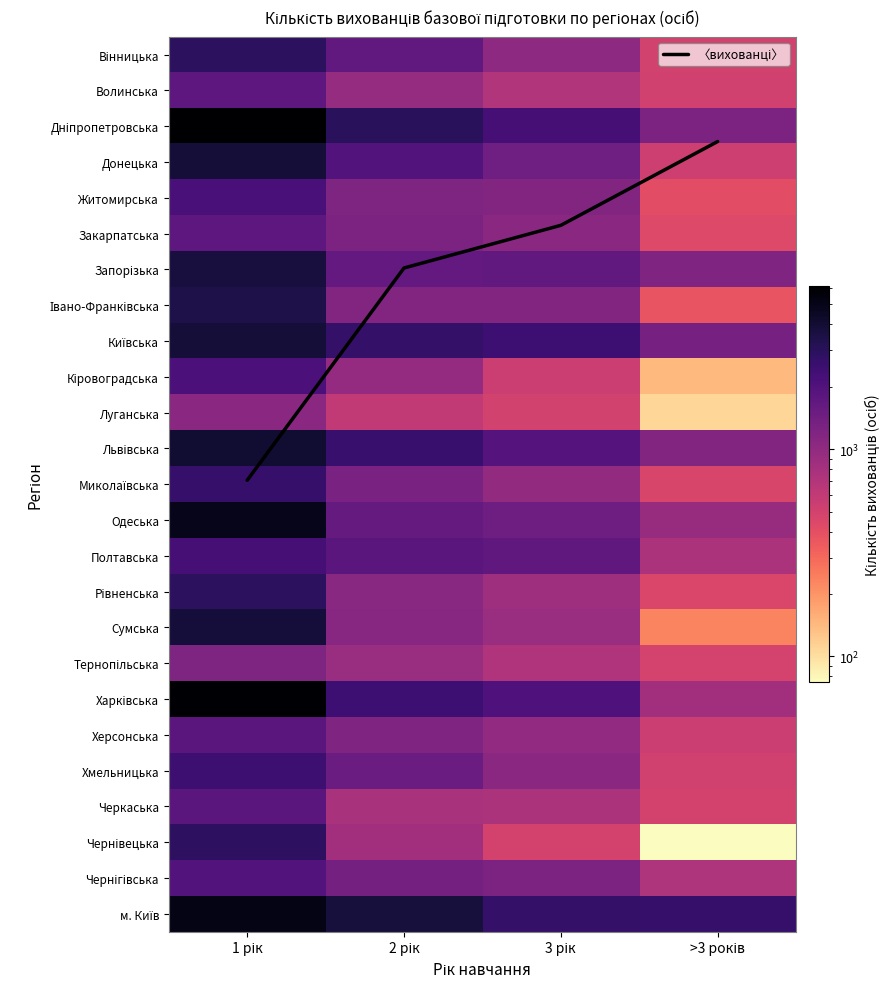

Is the value of Чернігівська at 3 рік greater than the value of Львівська at 3 рік?

No